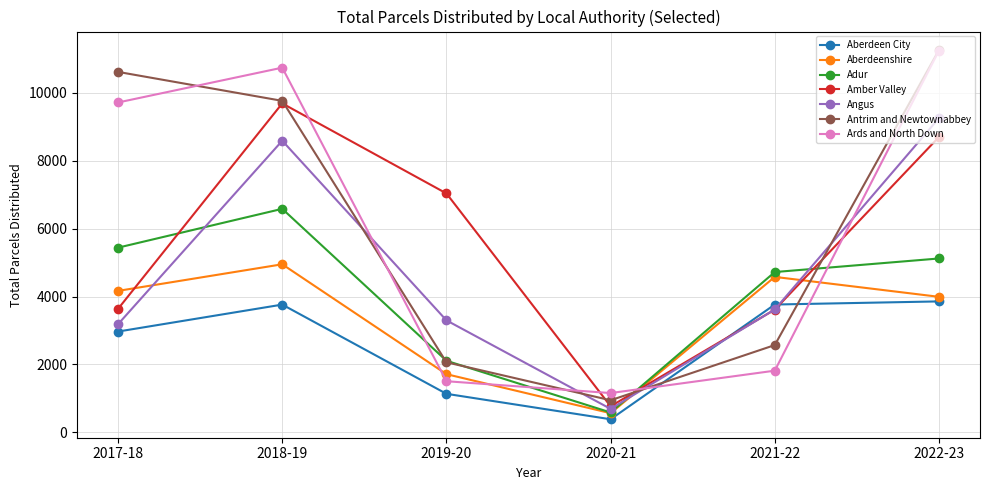

True or false: Aberdeen City and Ards and North Down cross at least once.

True